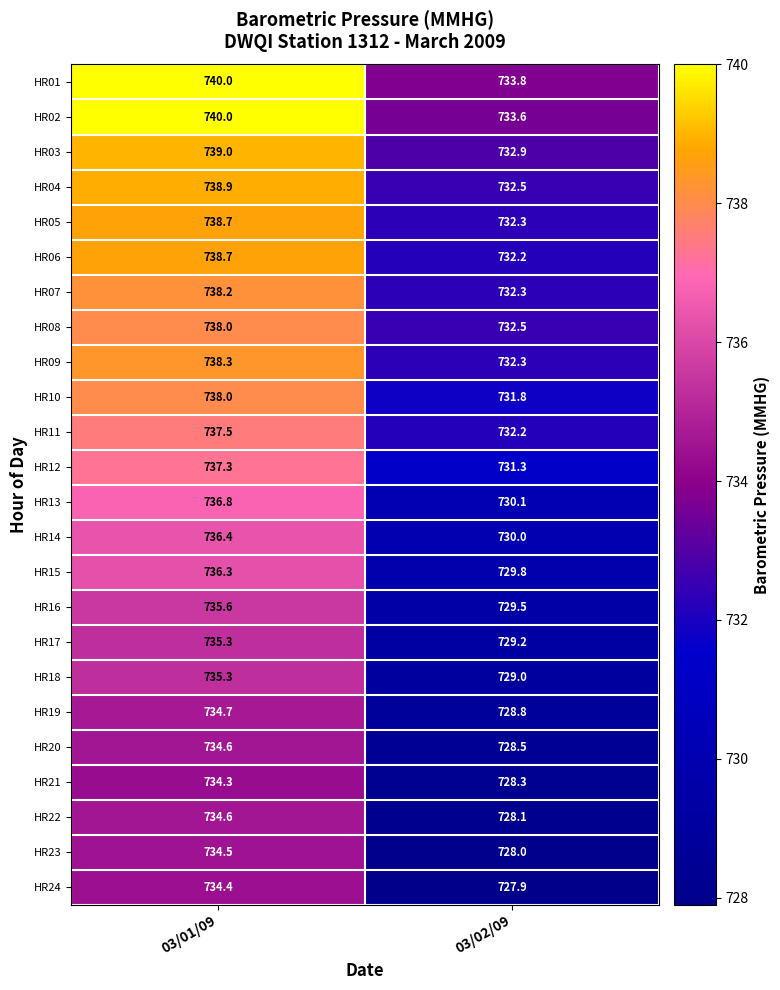

How many values in the HR16 series exceed 735?

1